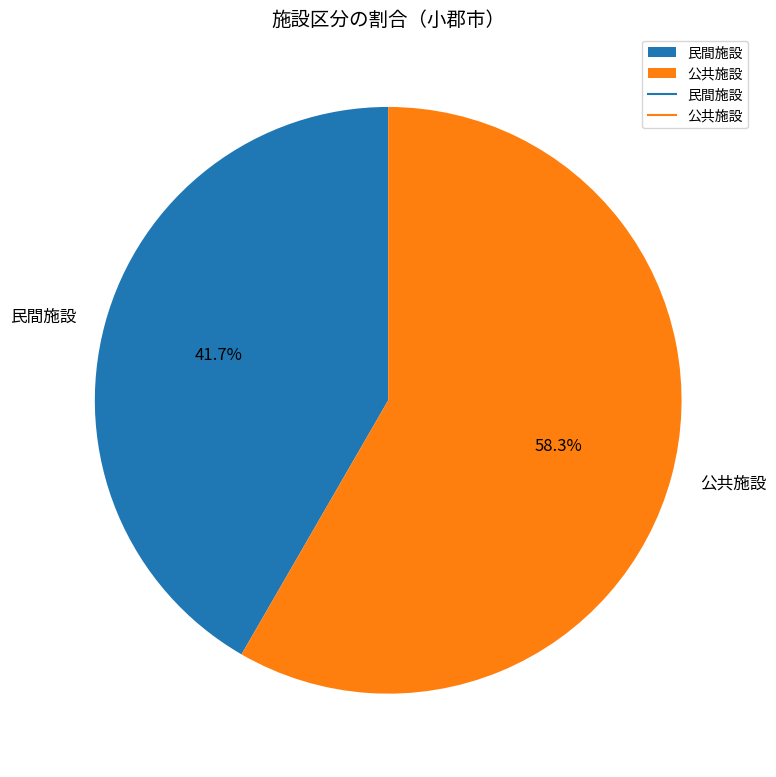

What is the smallest slice in the pie chart?

民間施設